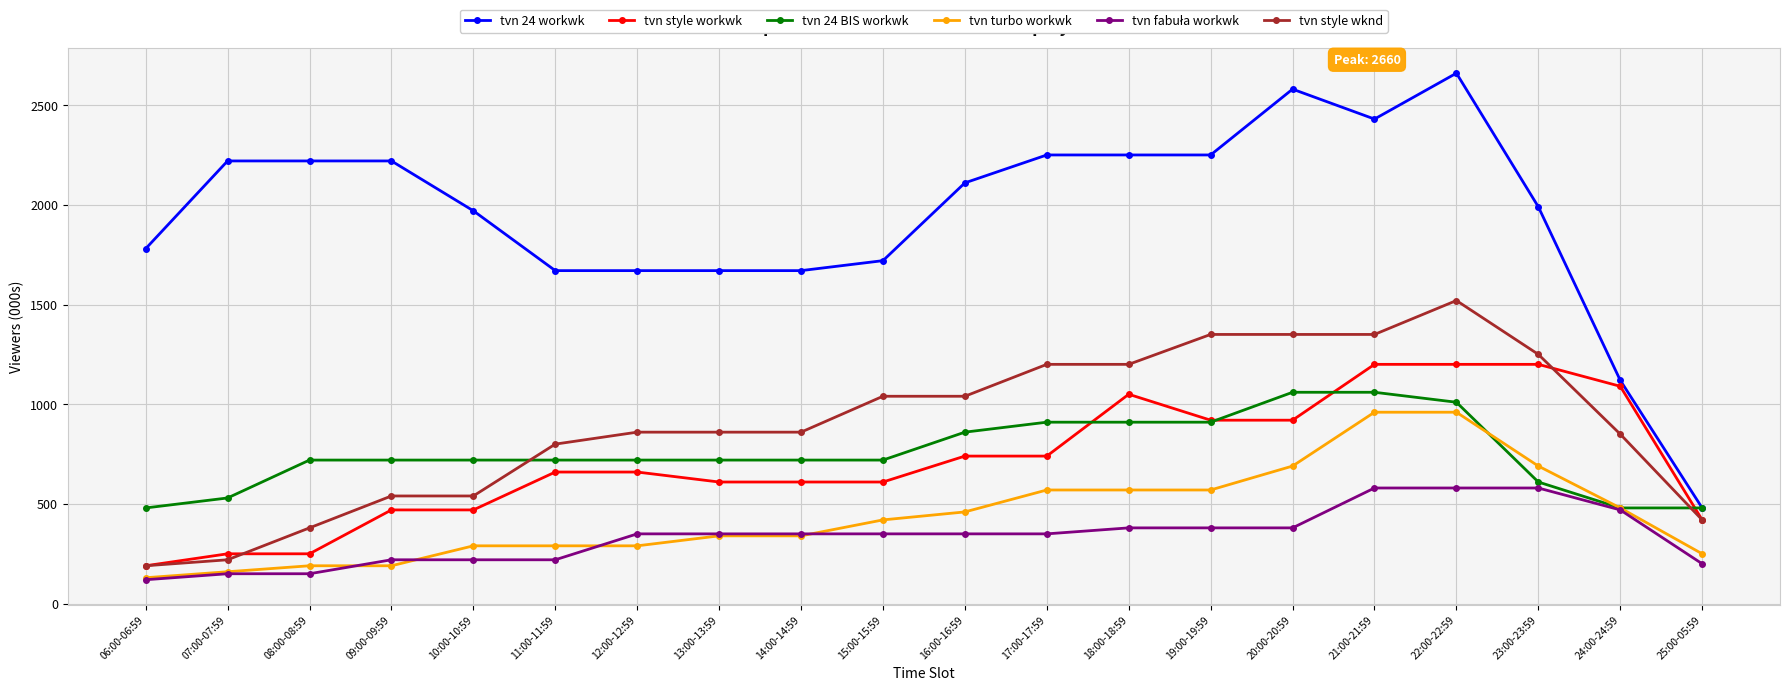

What is the label of the 13th point from the left?

18:00-18:59